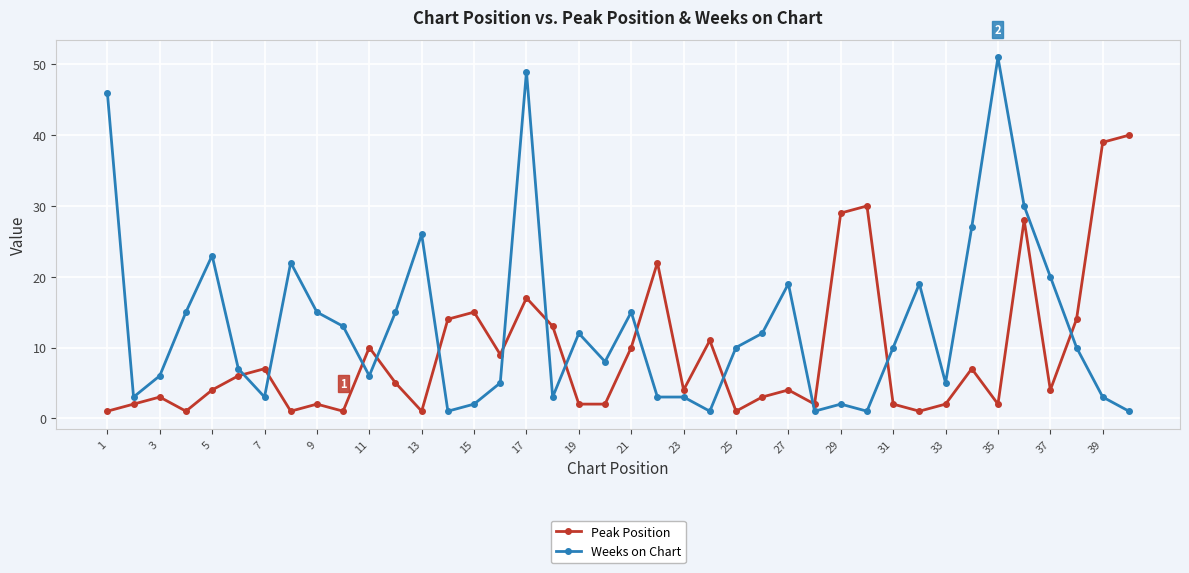

What is the average value of the Peak Position series?

9